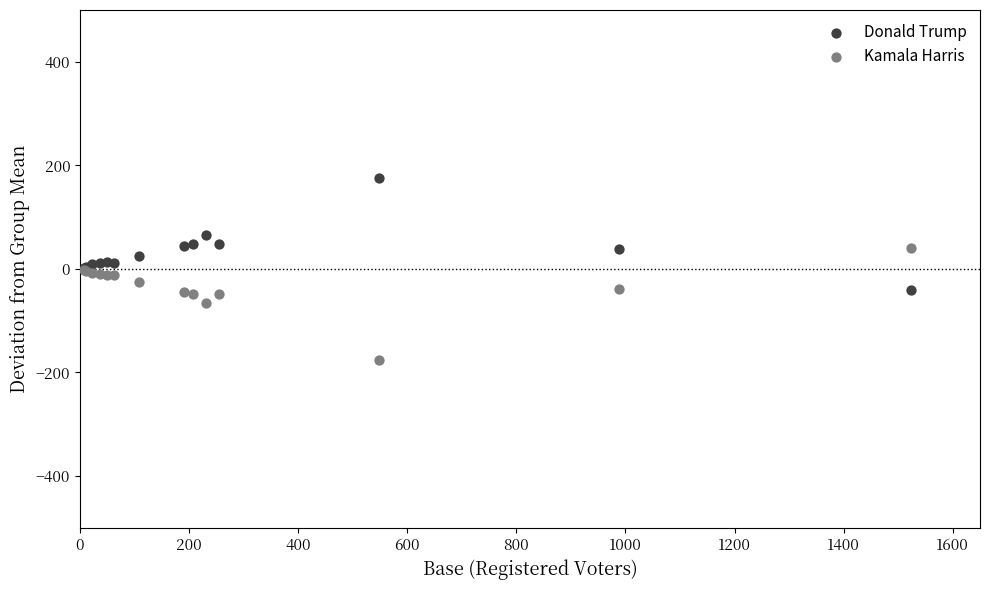

What are all the series names shown in the legend?

Donald Trump, Kamala Harris